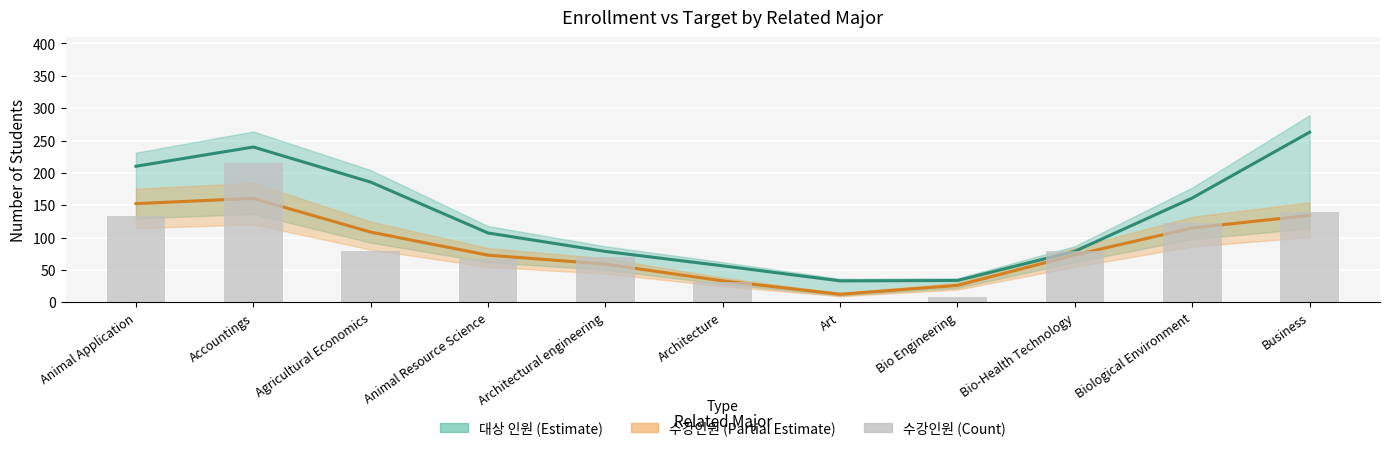

How many data points in 수강인원 (bar) are less than 79?

5